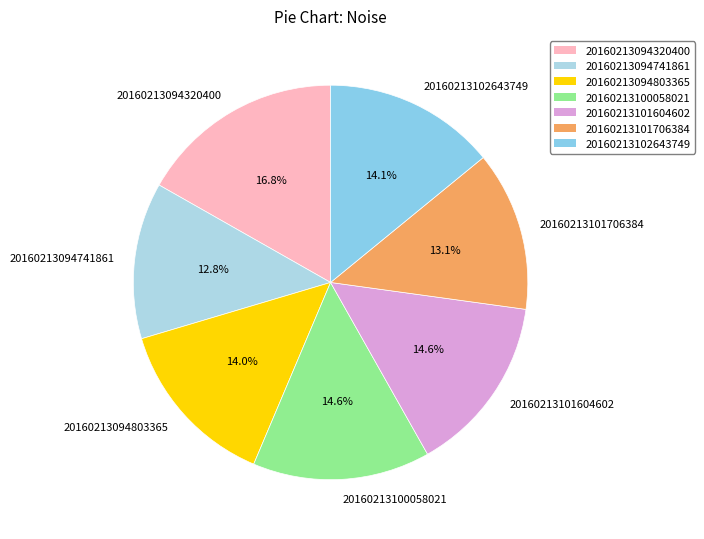

Which has a higher value, 20160213094803365 or 20160213094320400?

20160213094320400